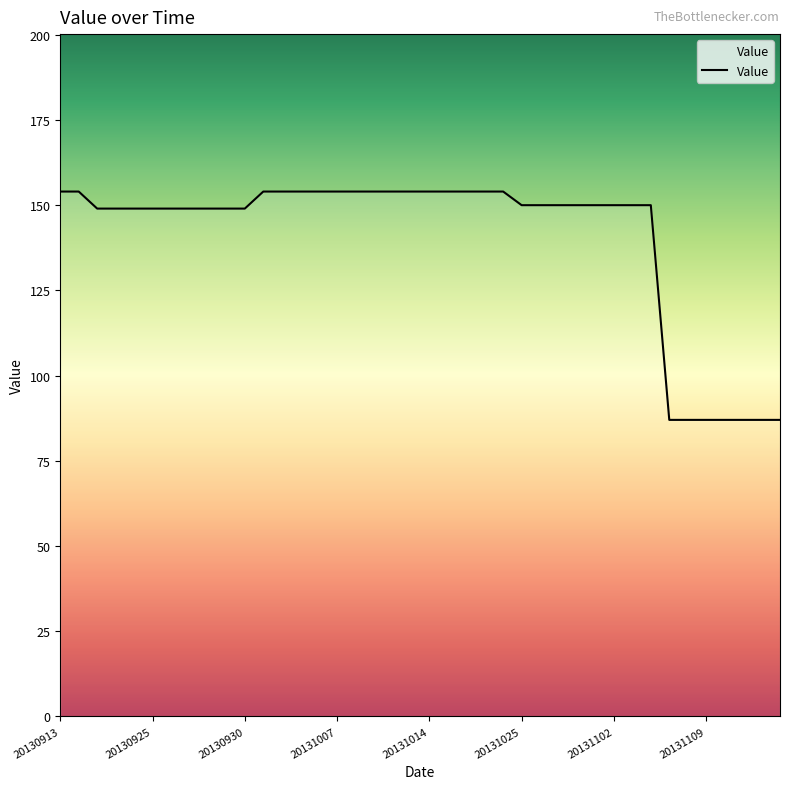

What is the minimum value shown in the chart?

87